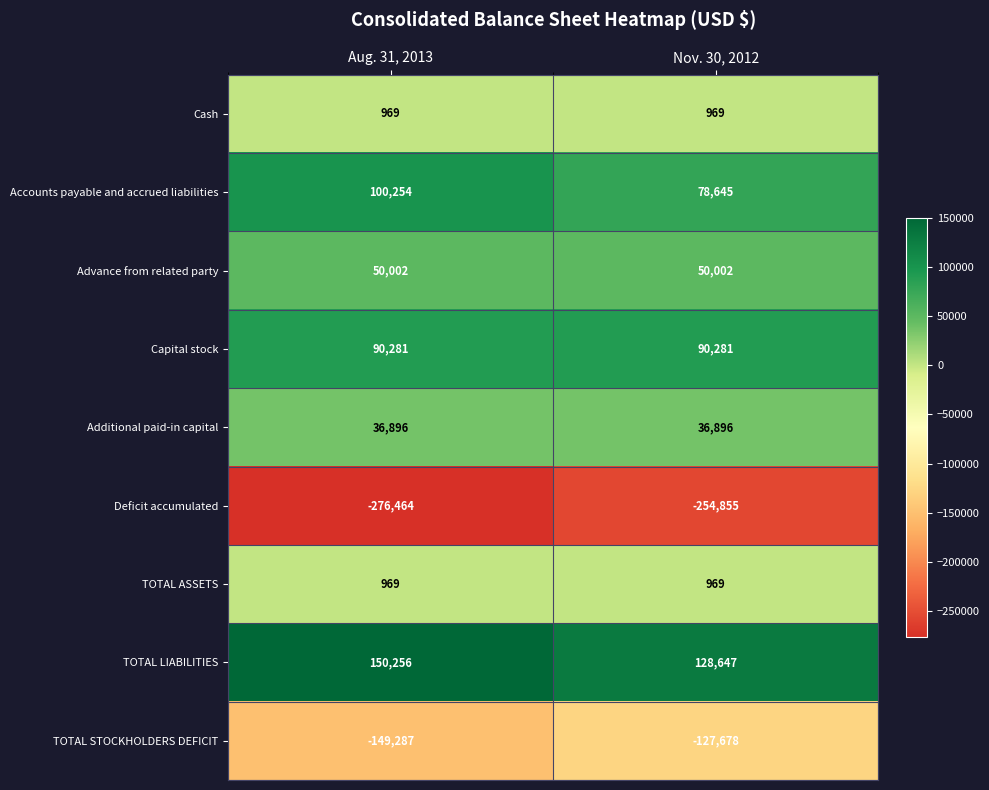

At which label is Accounts payable and accrued liabilities closest to 89449?

Nov. 30, 2012